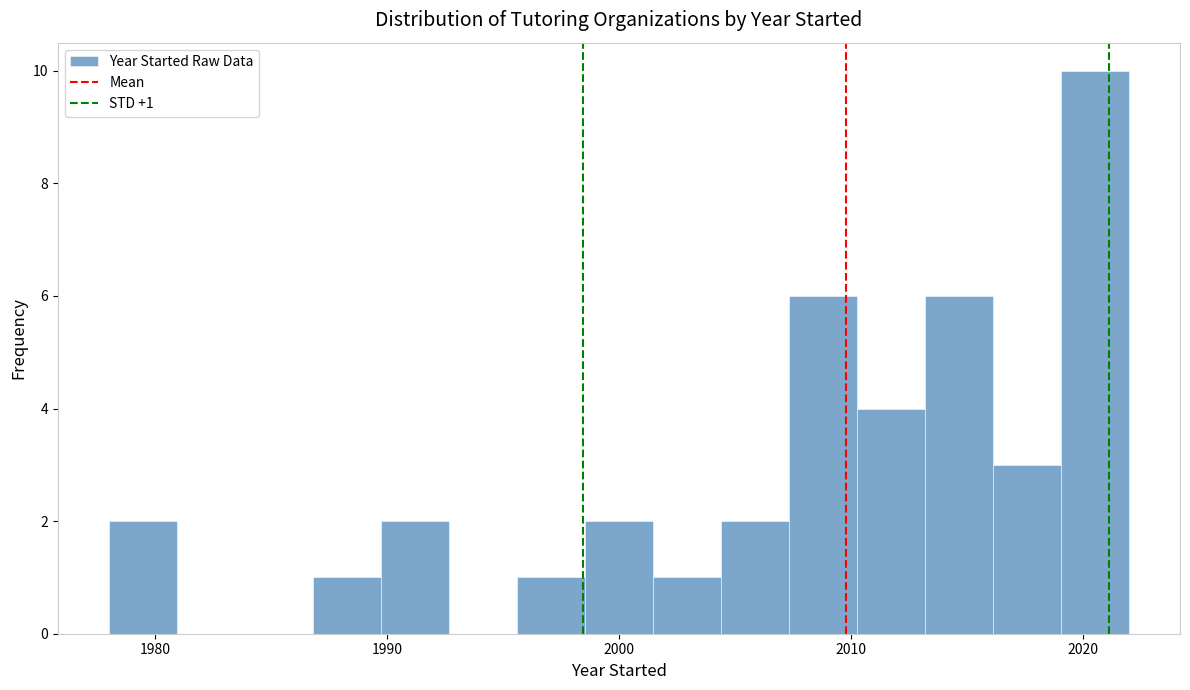

Around what value on the x-axis is the tallest bar? Give the approximate position of its centre, as read against the axis.

2021